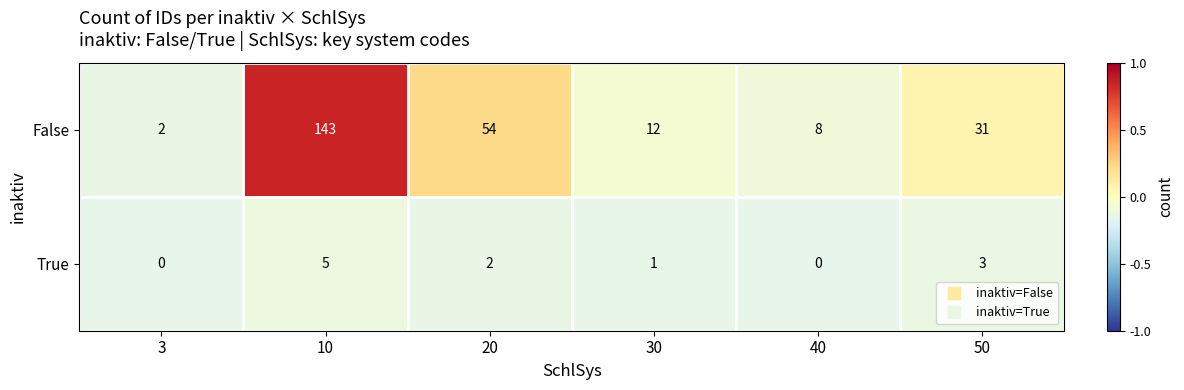

Where does the False series first go above 31?

10